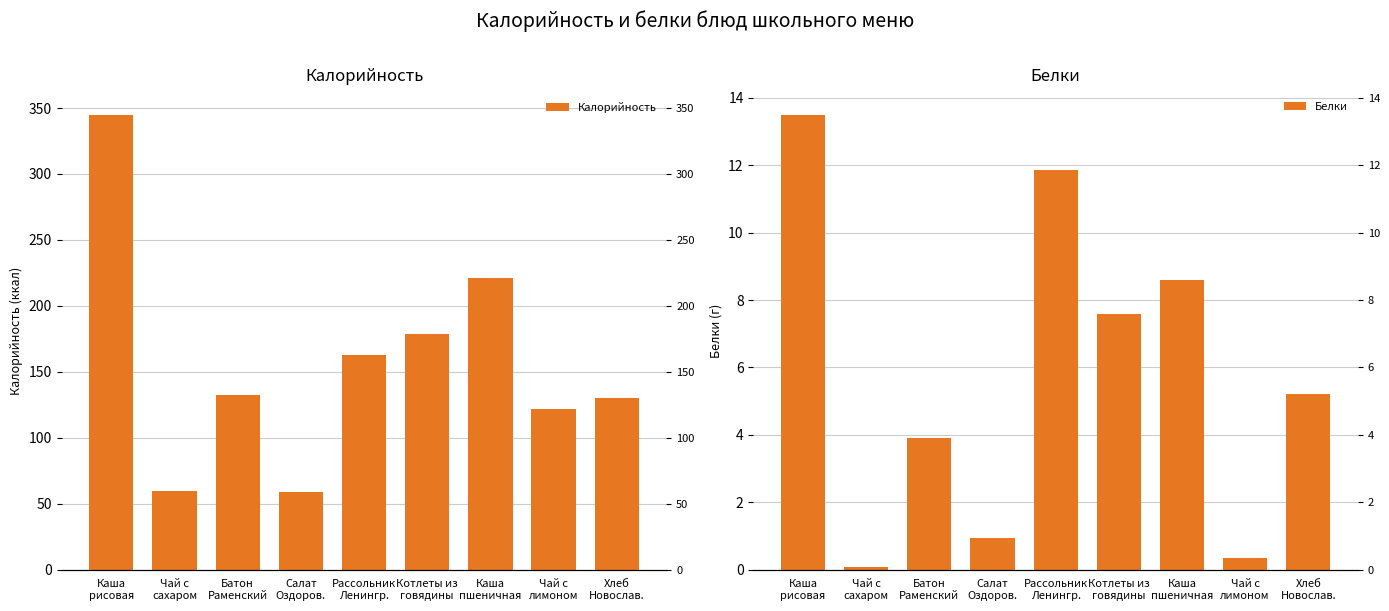

Rank the series by their maximum value, from lowest to highest.

Белки, Калорийность